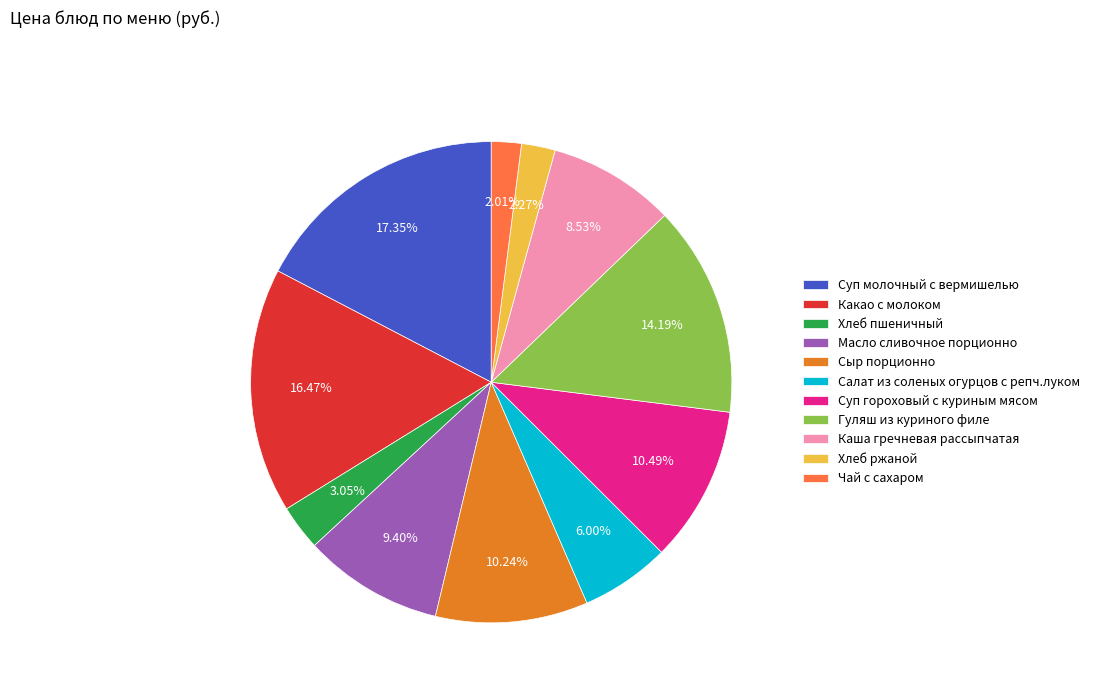

Do Сыр порционно and Суп молочный с вермишелью together represent more than half of the pie?

No